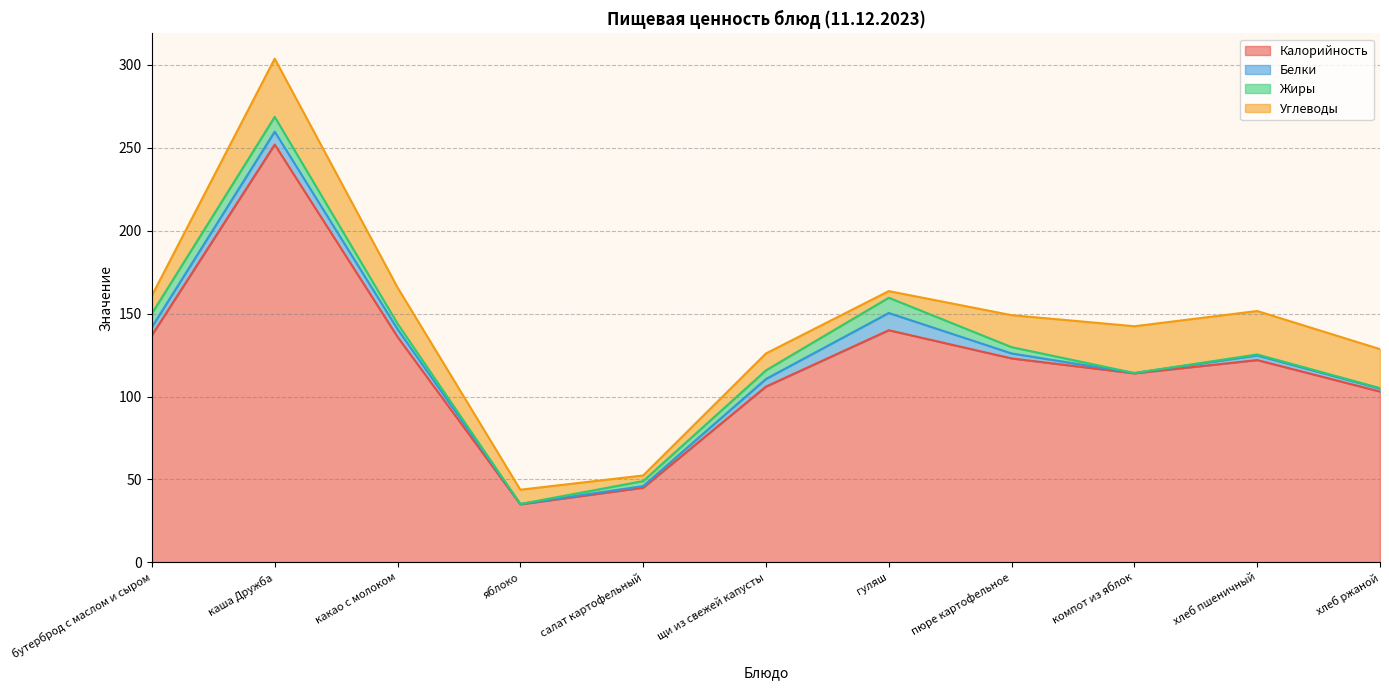

Between яблоко and какао с молоком, which is larger?

какао с молоком